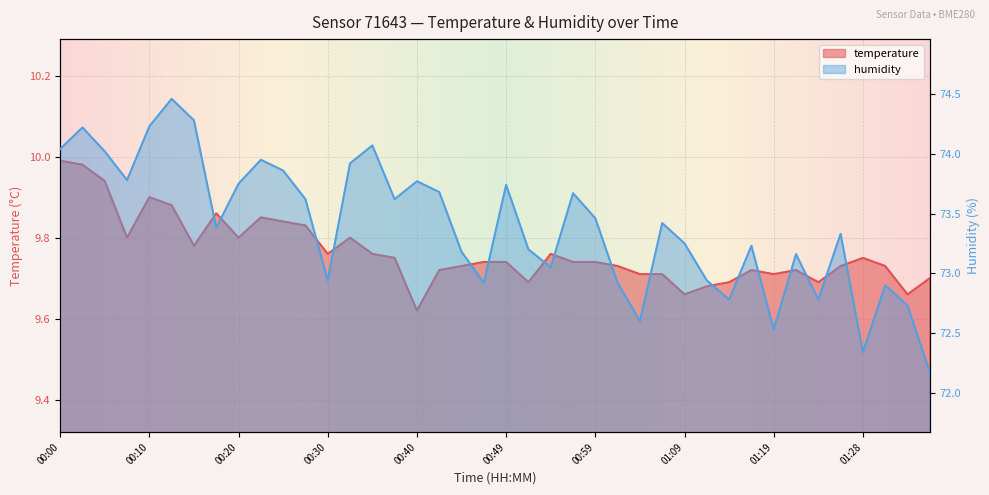

Is the value of humidity at 00:52 greater than the value of temperature at 00:13?

Yes